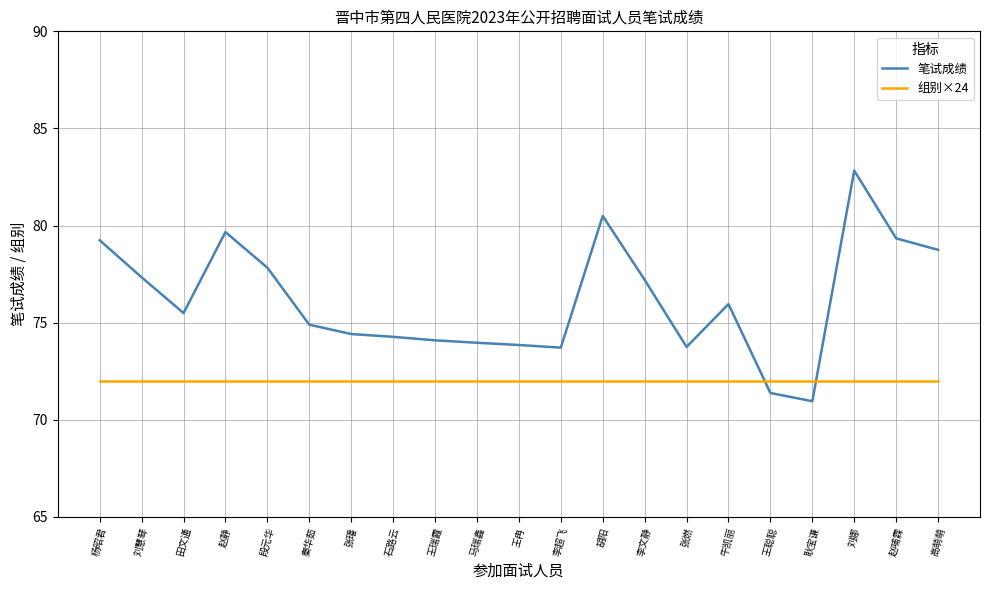

Which series has the largest total across all categories?

笔试成绩